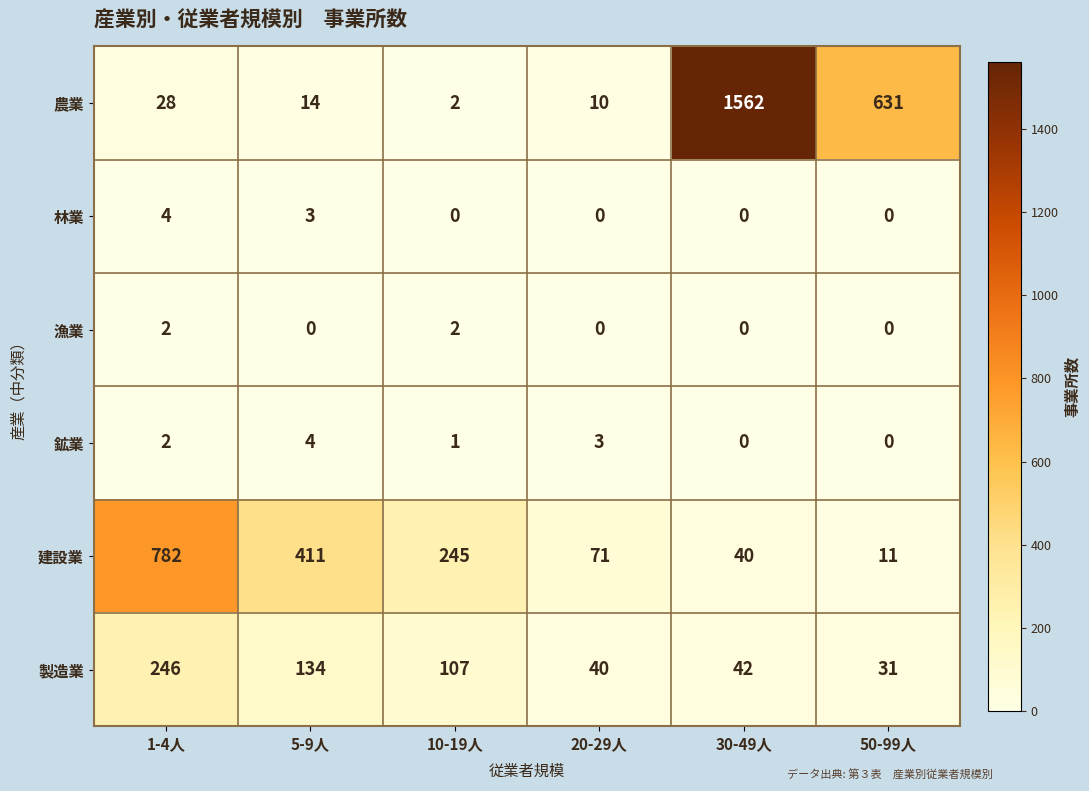

The value of 農業 at 10-19人 is 2. True or false?

True